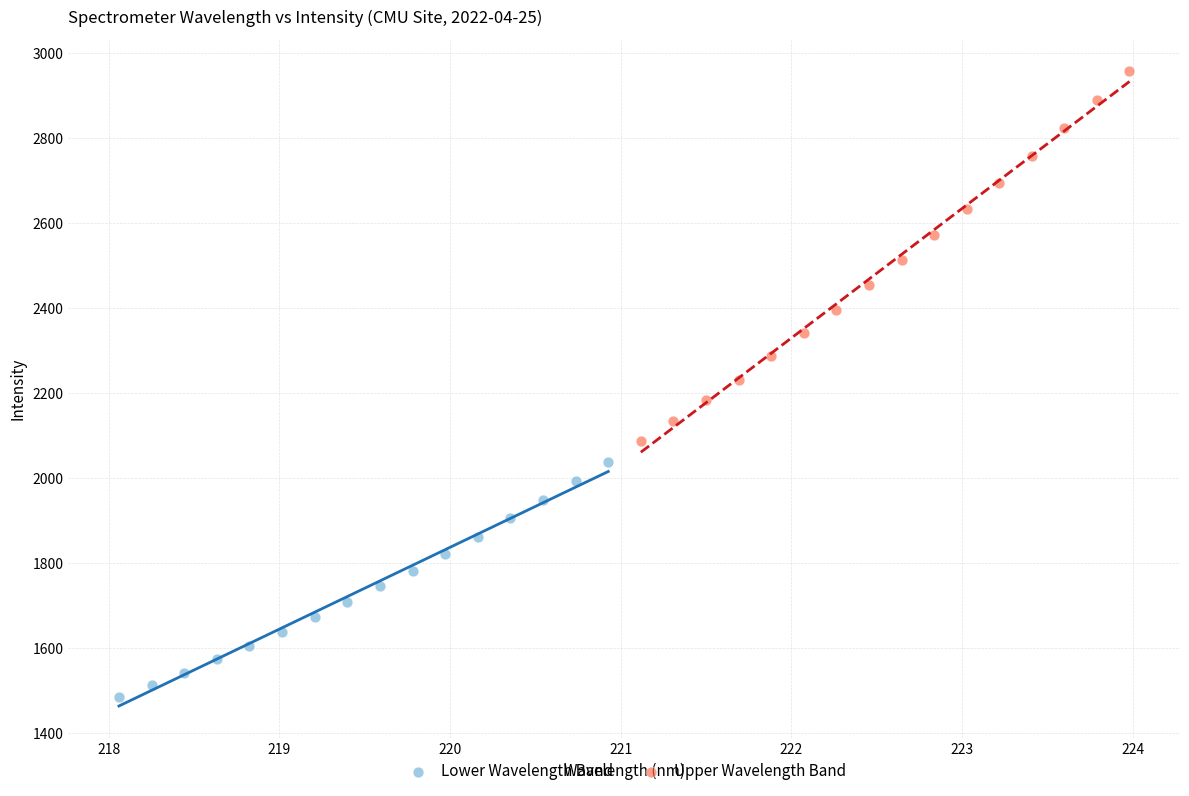

Which series has the widest spread of Y values?

Upper Wavelength Band